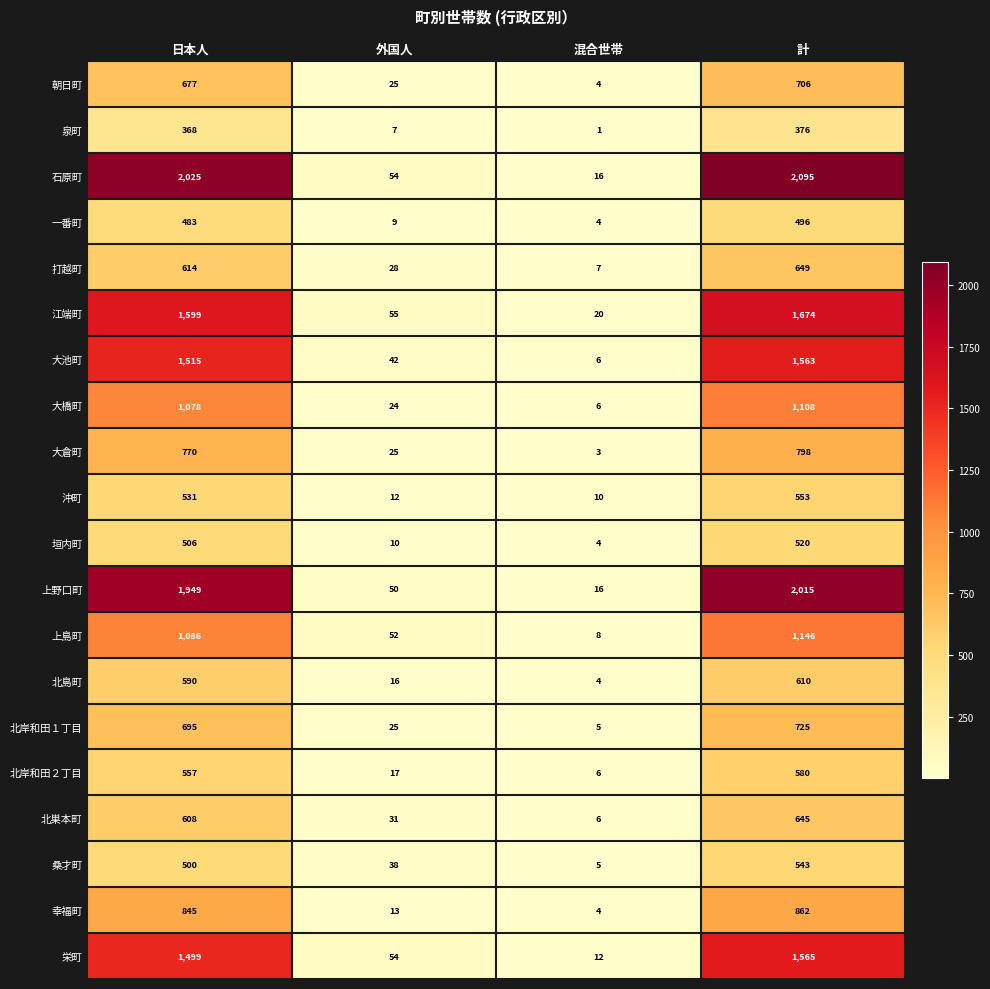

What is the spread (max minus min) of values at 混合世帯?

19